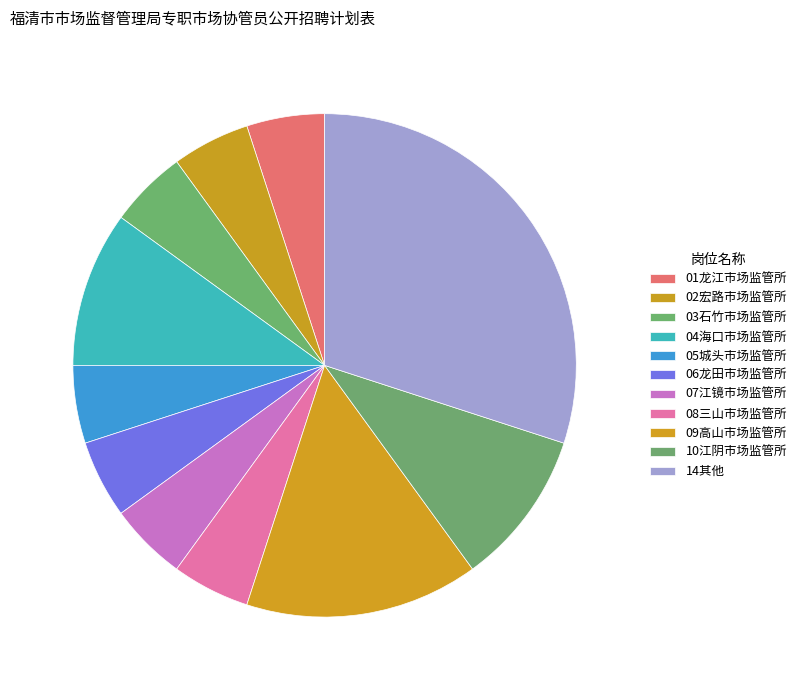

Is there any slice that represents more than half of the pie?

No